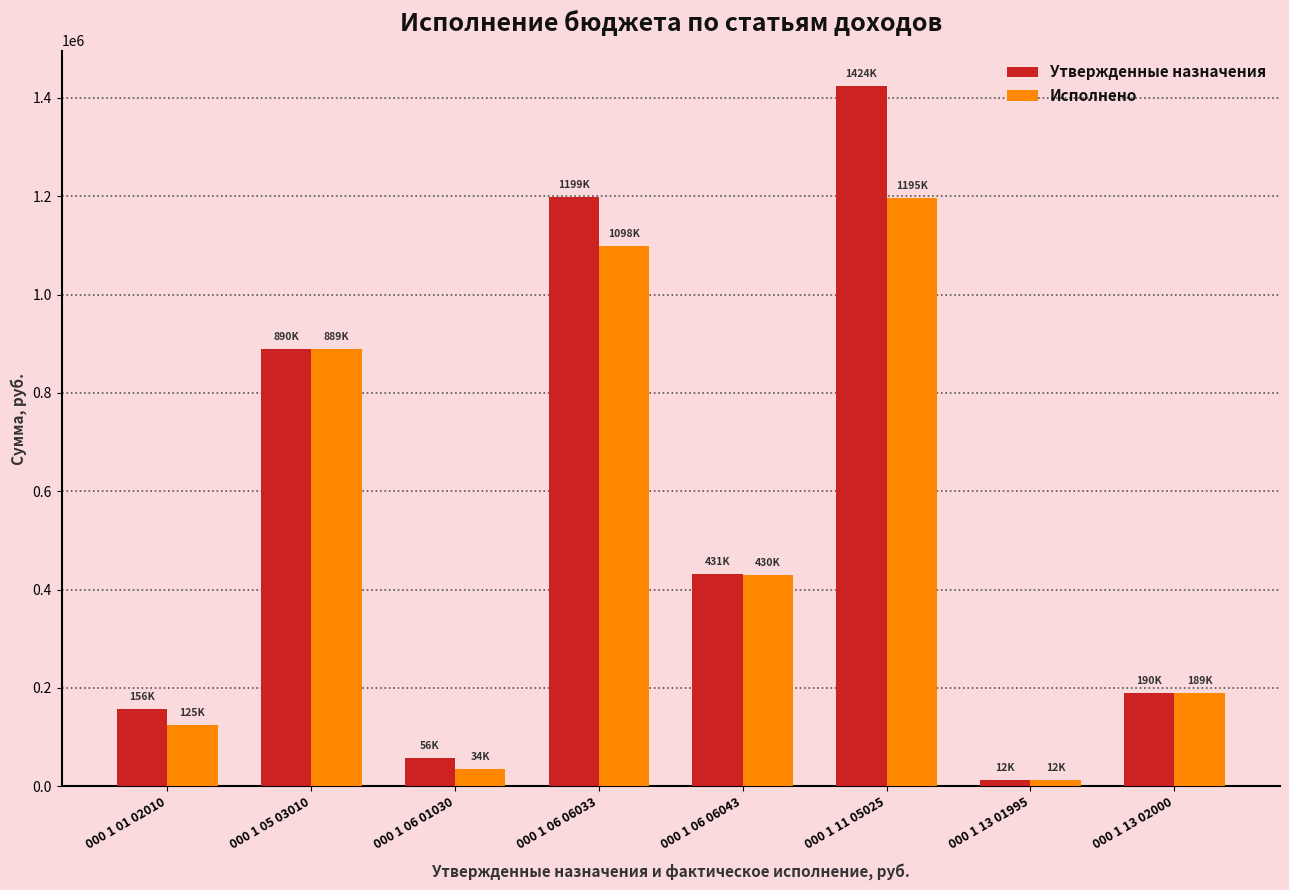

List the labels in order of Утвержденные назначения value, smallest first.

000 1 13 01995, 000 1 06 01030, 000 1 01 02010, 000 1 13 02000, 000 1 06 06043, 000 1 05 03010, 000 1 06 06033, 000 1 11 05025